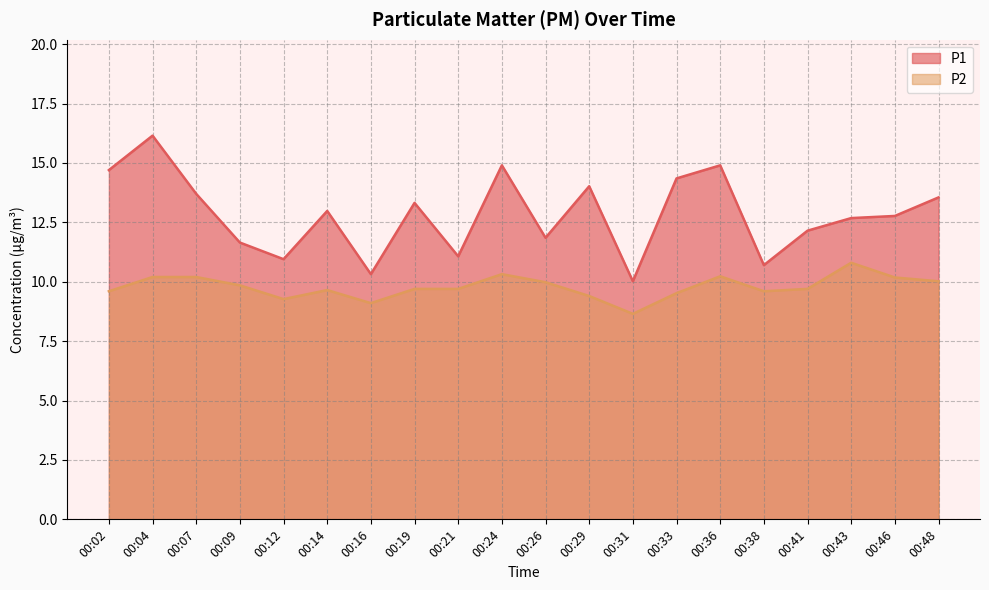

True or false: P2 has a value of 3.1 at 00:43.

False